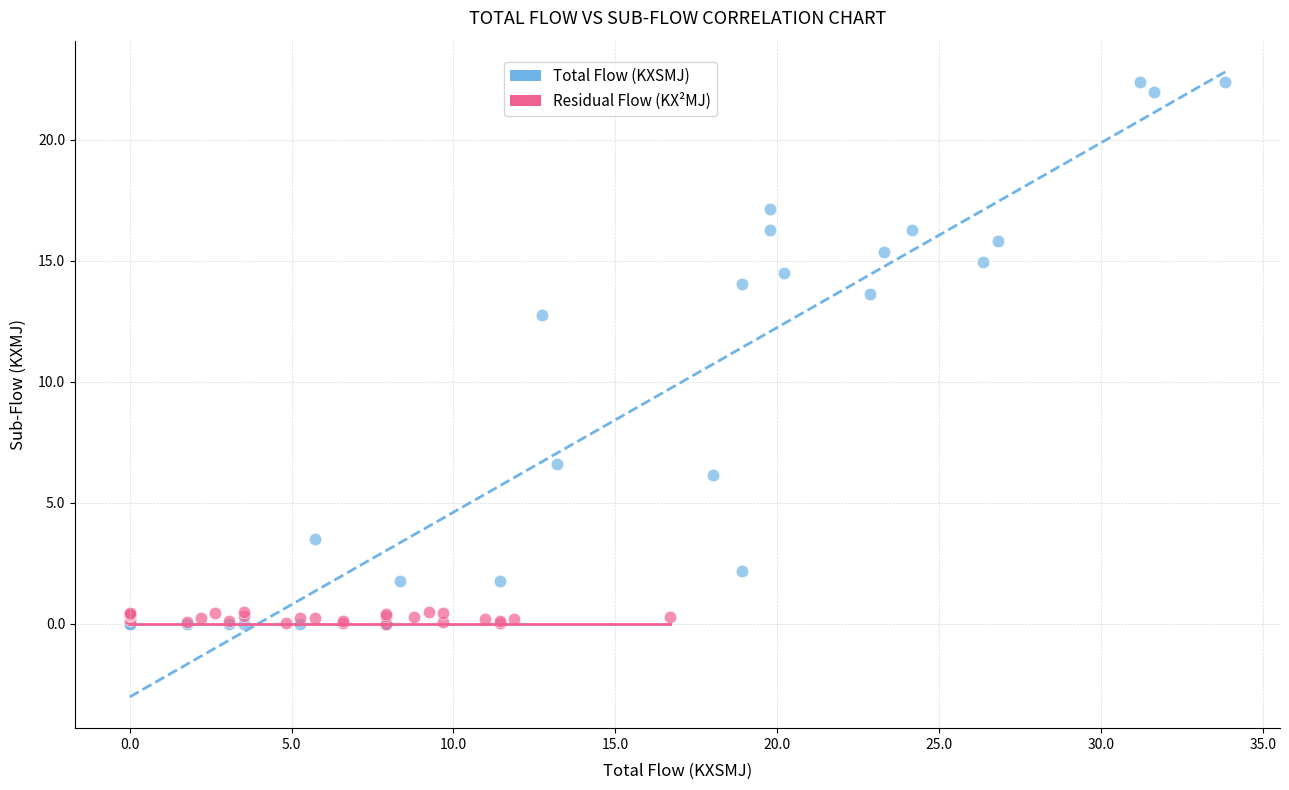

Which series reaches the maximum Y coordinate?

Total Flow (KXSMJ)